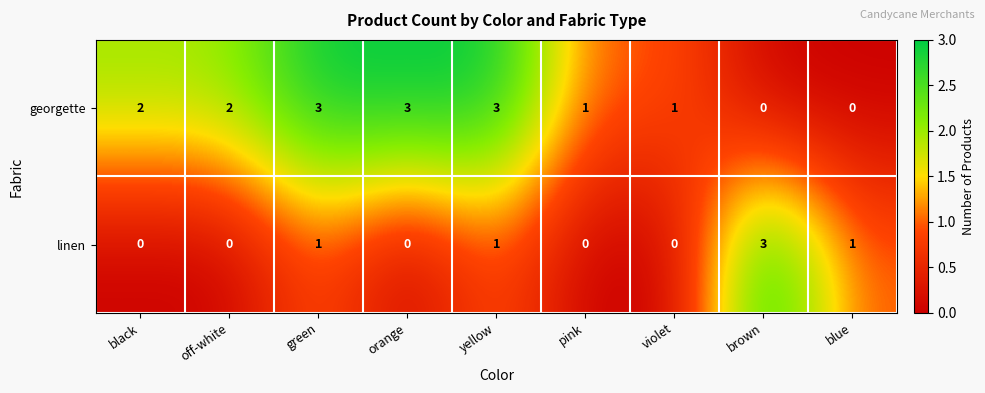

At yellow, list the series in order from smallest to largest.

linen, georgette